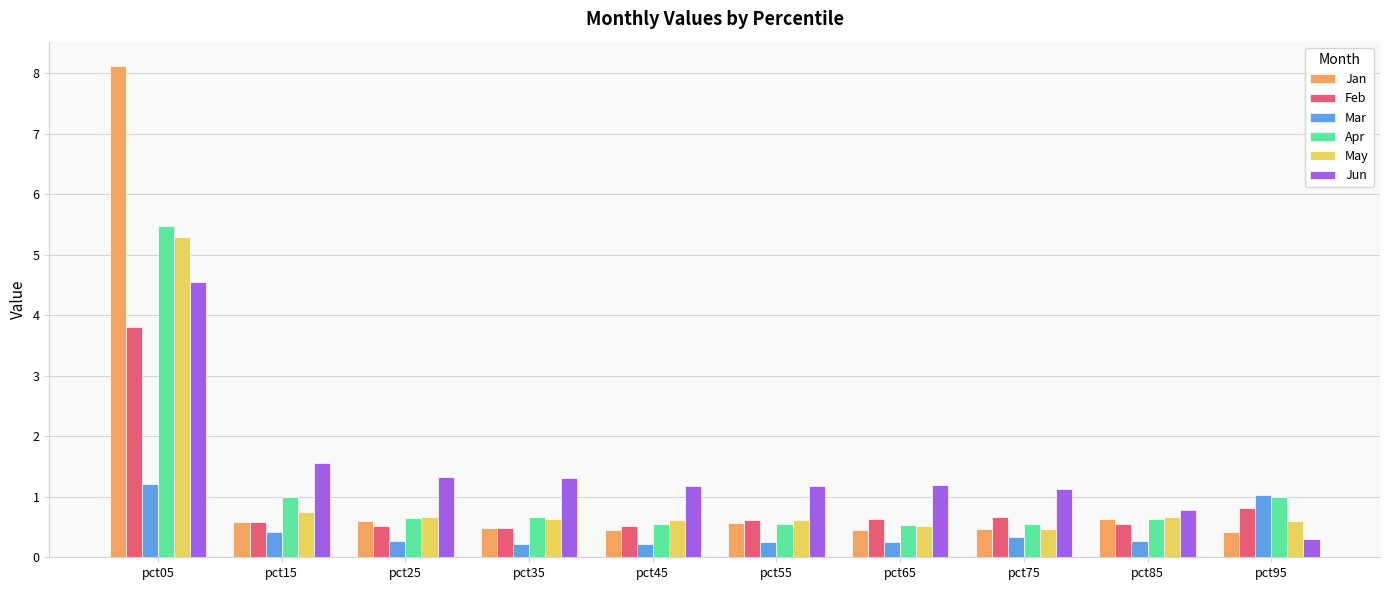

How many groups of bars are there?

10